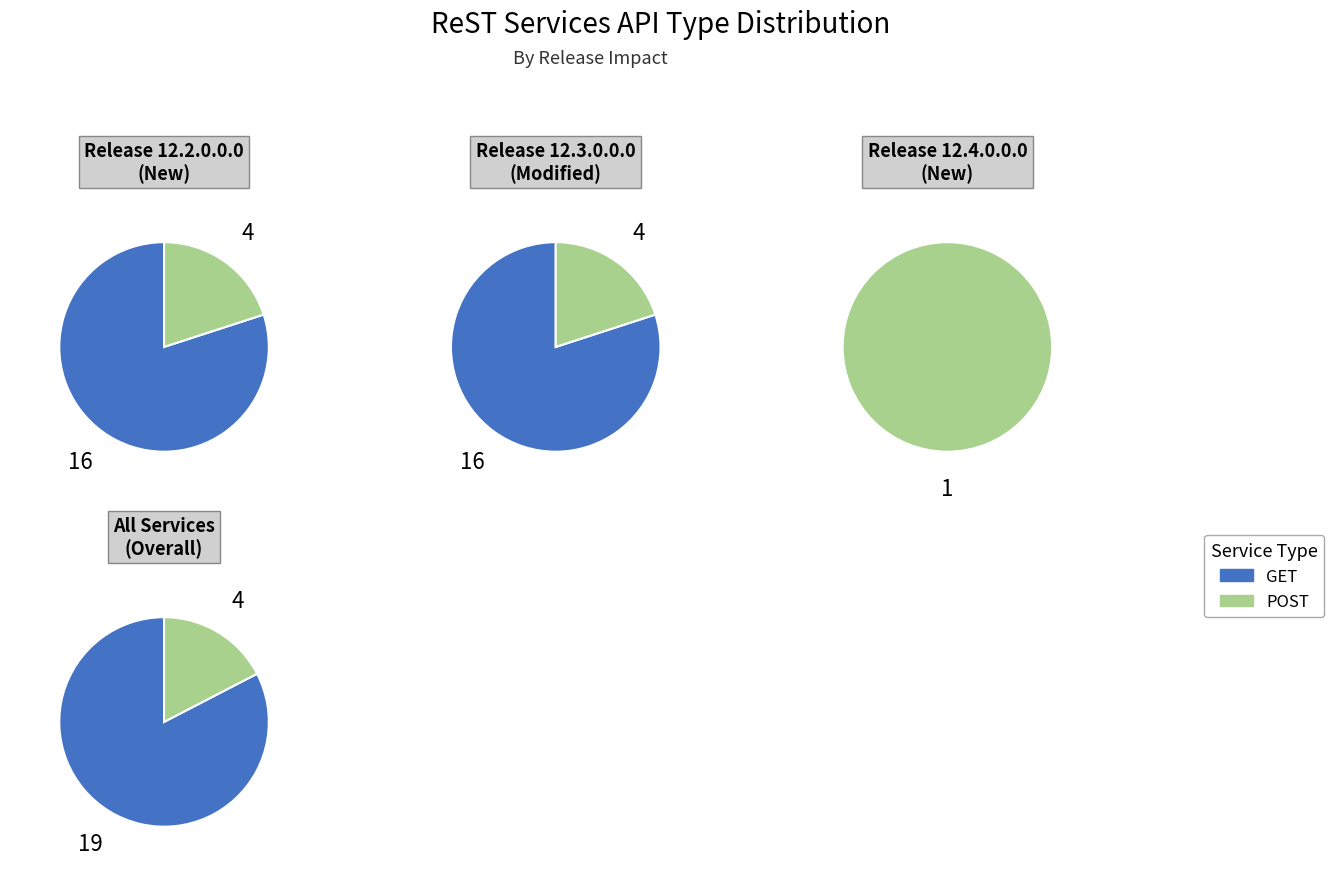

What is the ratio of the value at POST to the value at GET?

0.2